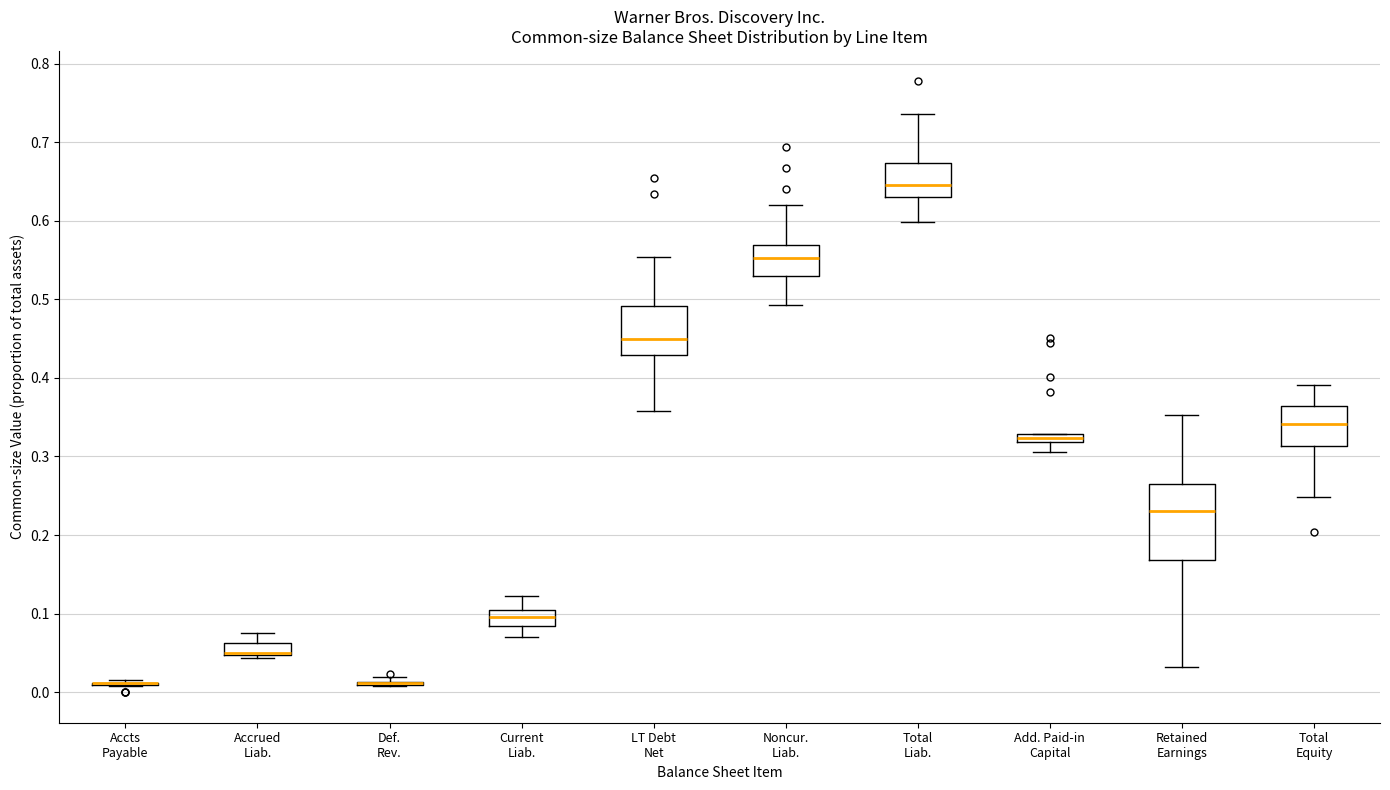

Which box is the tallest, from its lower edge to its upper edge?

Retained Earnings